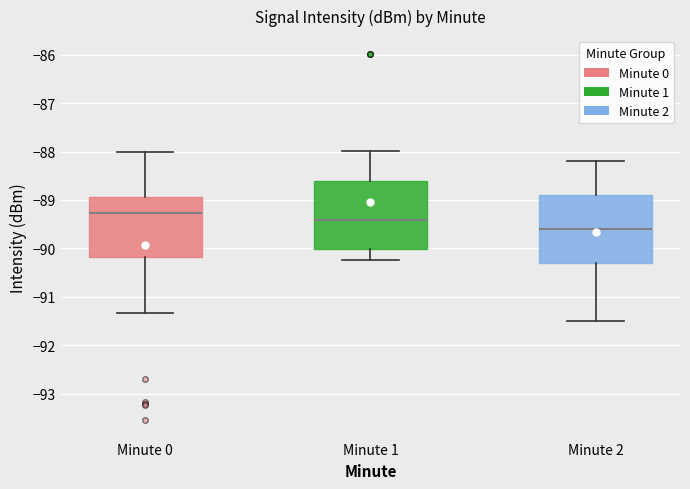

Which box has the highest median line?

Minute 0